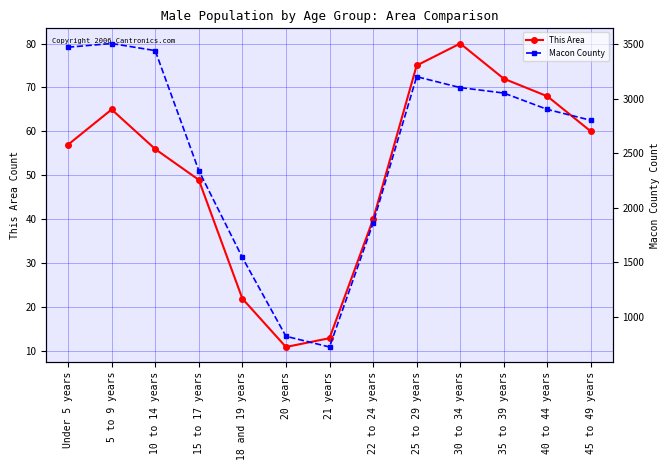

True or false: Macon County has more than 0 interior local peaks.

True